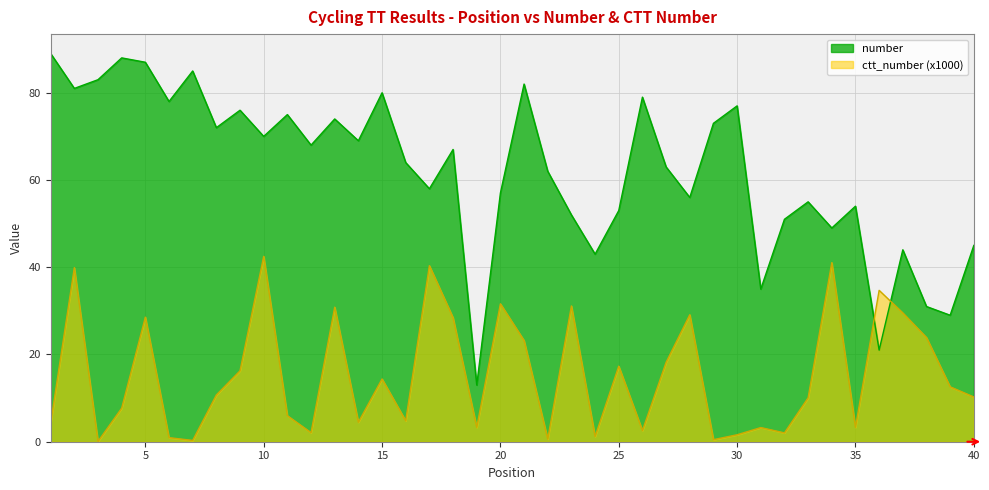

The value of ctt_number at 21 is 23.2. True or false?

True